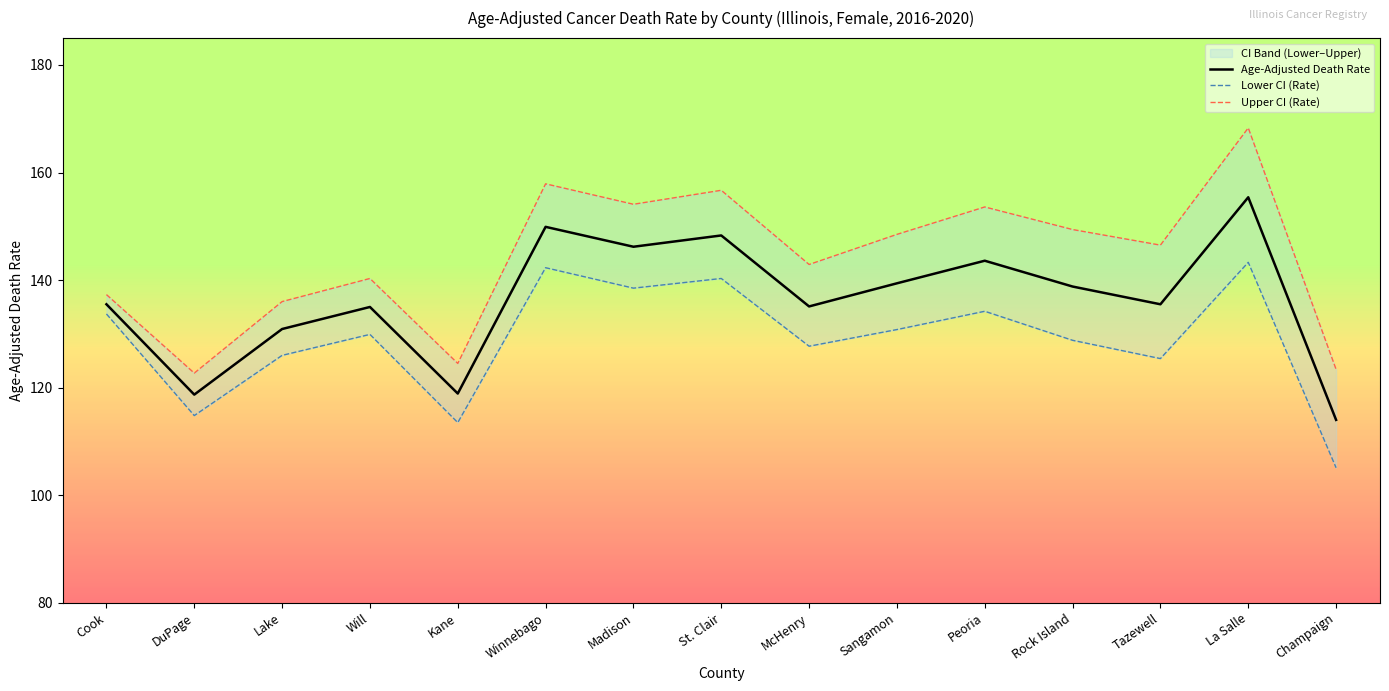

Where is Lower CI (Rate) nearest to the value 124?

Tazewell